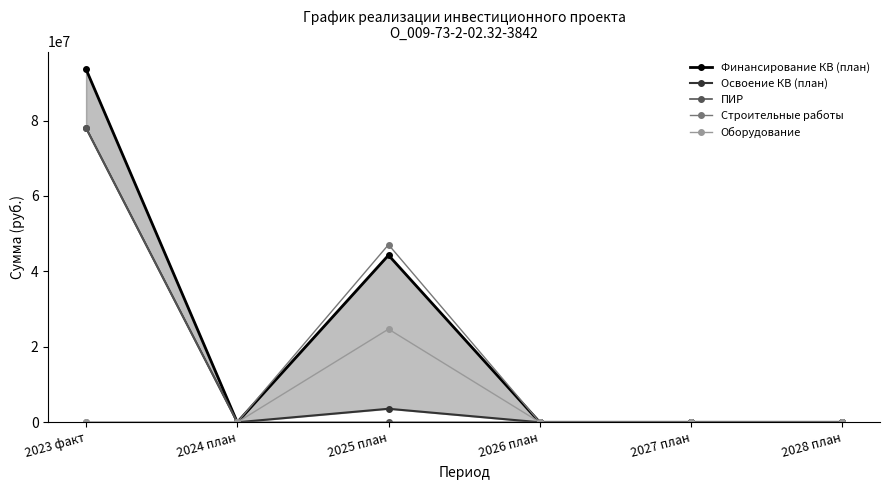

True or false: Оборудование has more than 2 points higher than both neighbors.

False